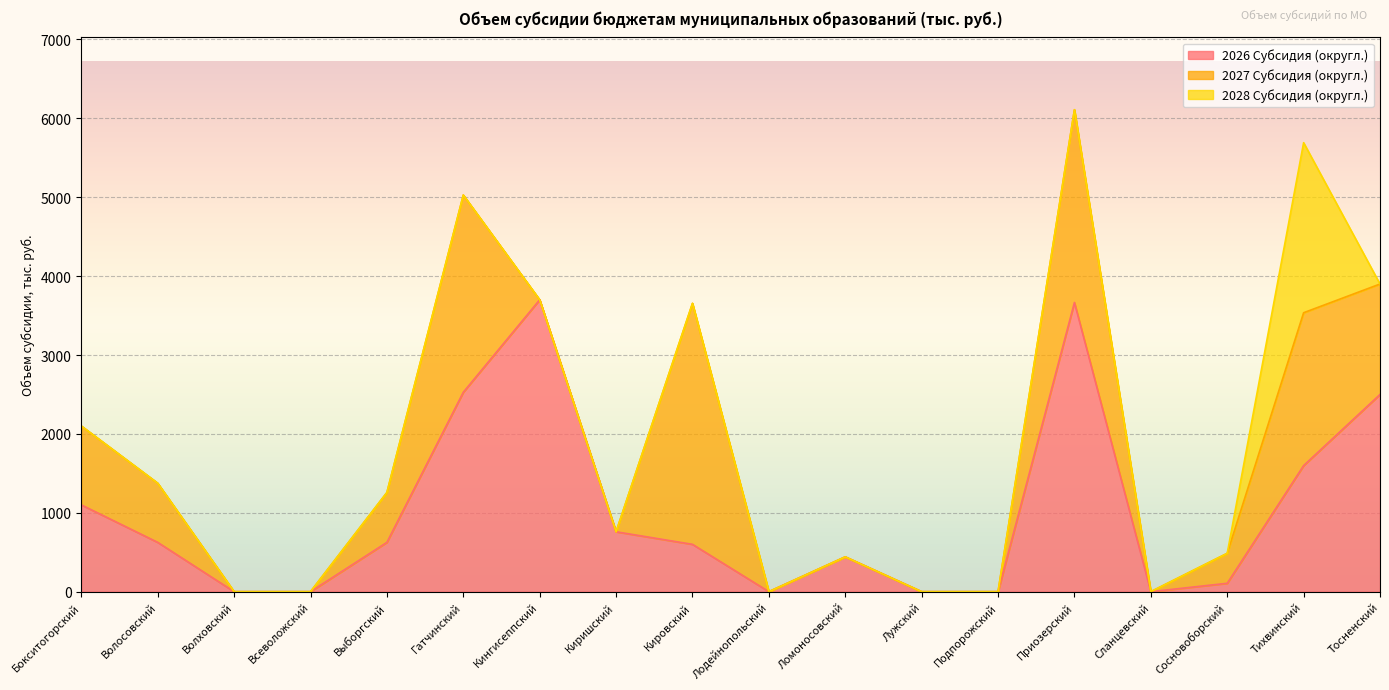

Reading left to right, transcribe all the data shown in this chart.

2026 Субсидия (округл.): 1100	625	0	0	625	2528	3700	759	600	0	441	0	0	3666	0	106	1598	2500
2027 Субсидия (округл.): 1000	750	0	0	632	2500	0	0	3055	0	0	0	0	2444	0	380	1938	1400
2028 Субсидия (округл.): 0	0	0	0	0	0	0	0	0	0	0	0	0	0	0	0	2156	0